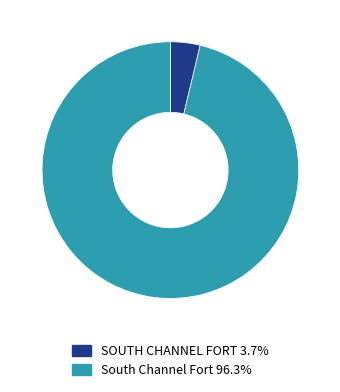

What is the ratio of the value at South Channel Fort to the value at SOUTH CHANNEL FORT?

25.8